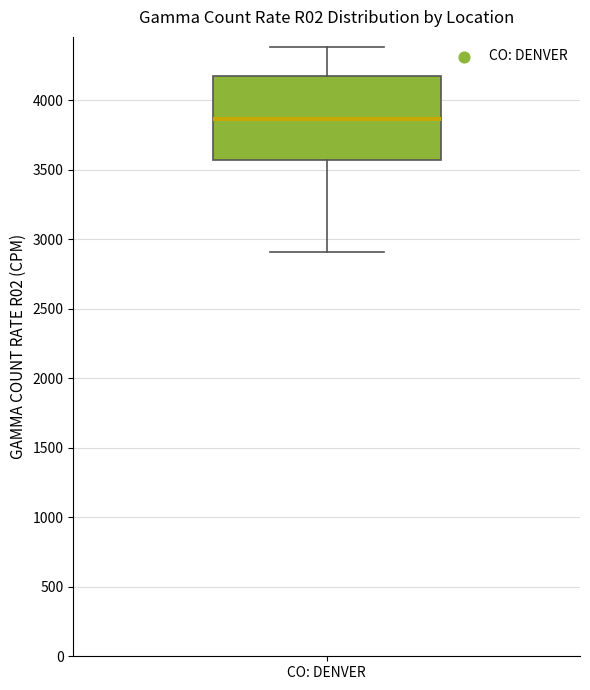

Read this box plot against the y-axis: the position of the median line, the range covered by the box, and the ends of both whiskers. The values are not printed on the chart, so give them approximately, as read against the axis.

median 3850, box 3550 to 4200, whiskers 2900 to 4400